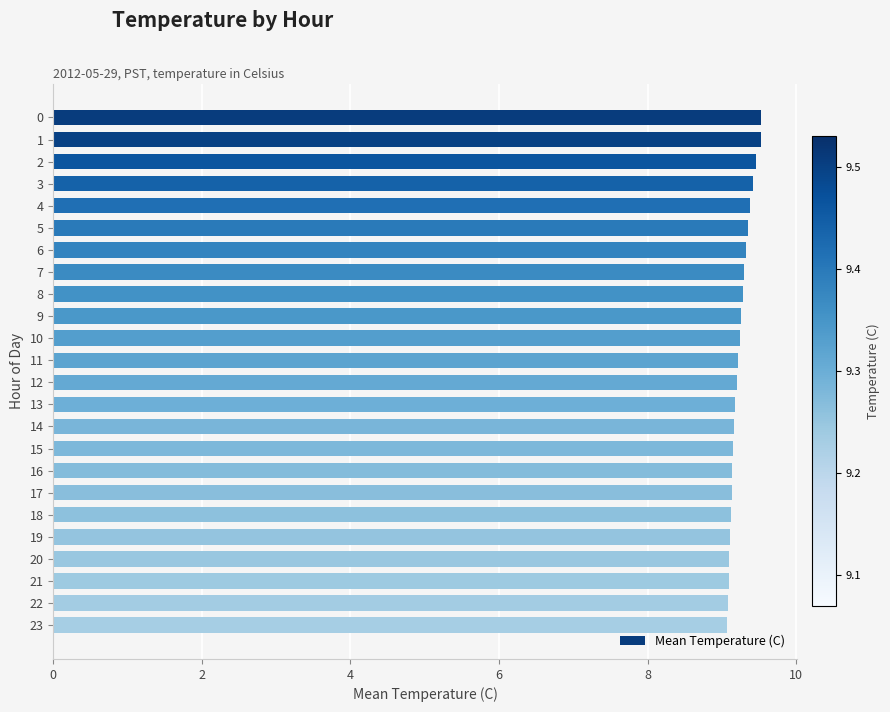

Which has a higher value, 15 or 4?

4